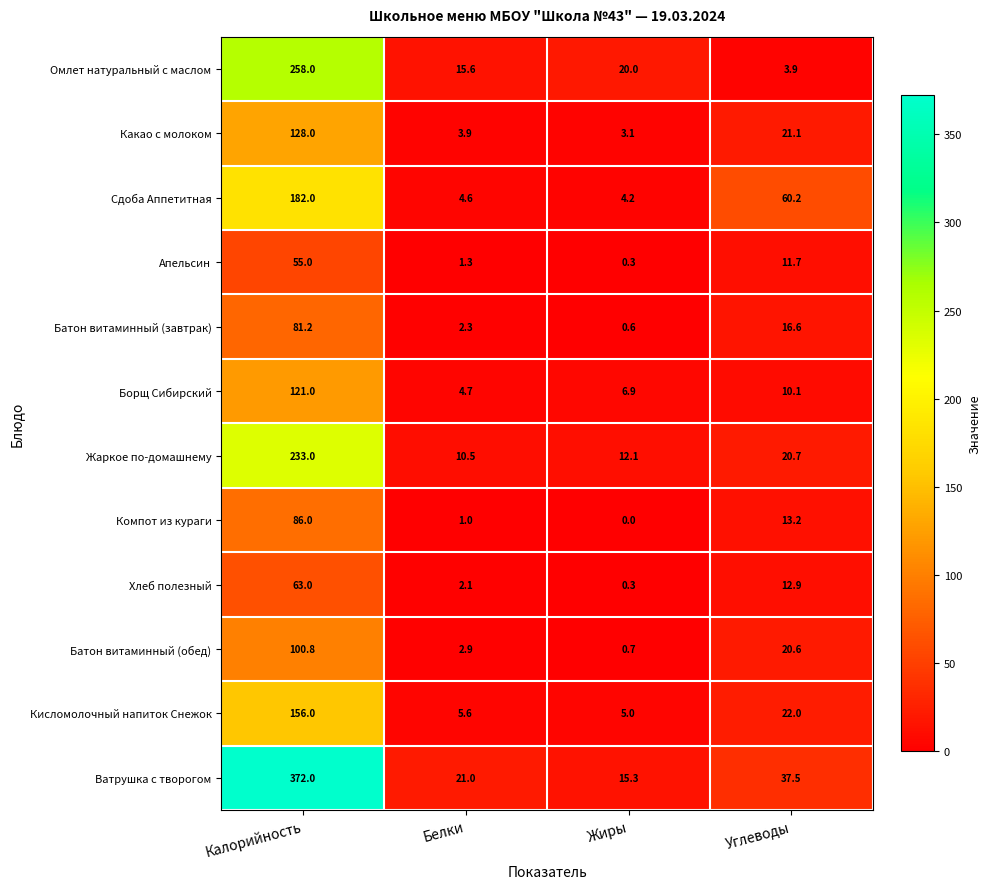

What is the total value across all series at Калорийность?

1836.0